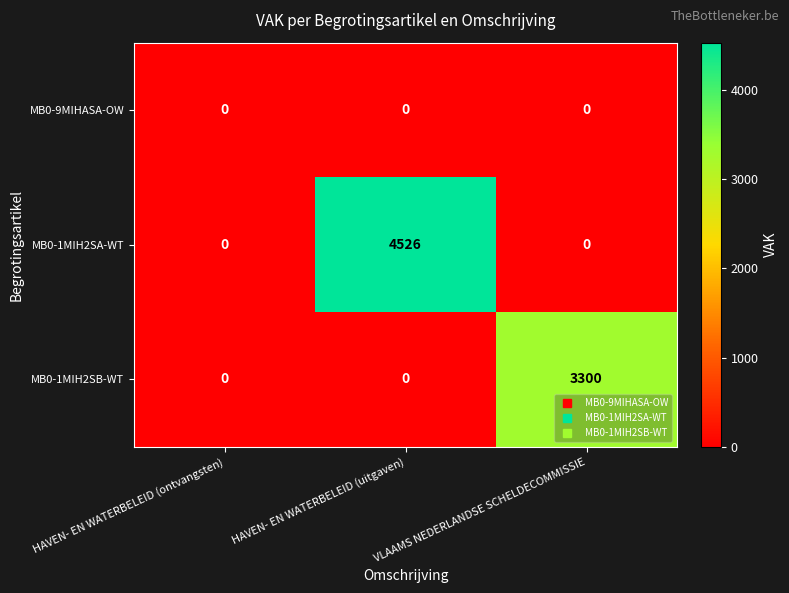

Which series has the largest range (max minus min)?

MB0-1MIH2SA-WT